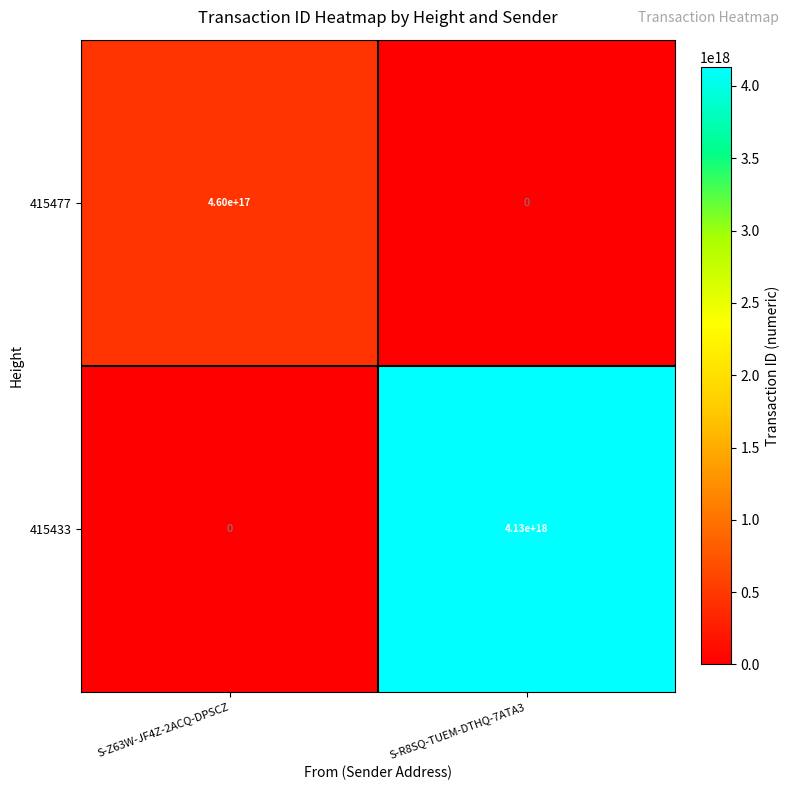

True or false: 415433 has a value of -2690434896465913344 at S-Z63W-JF4Z-2ACQ-DPSCZ.

False